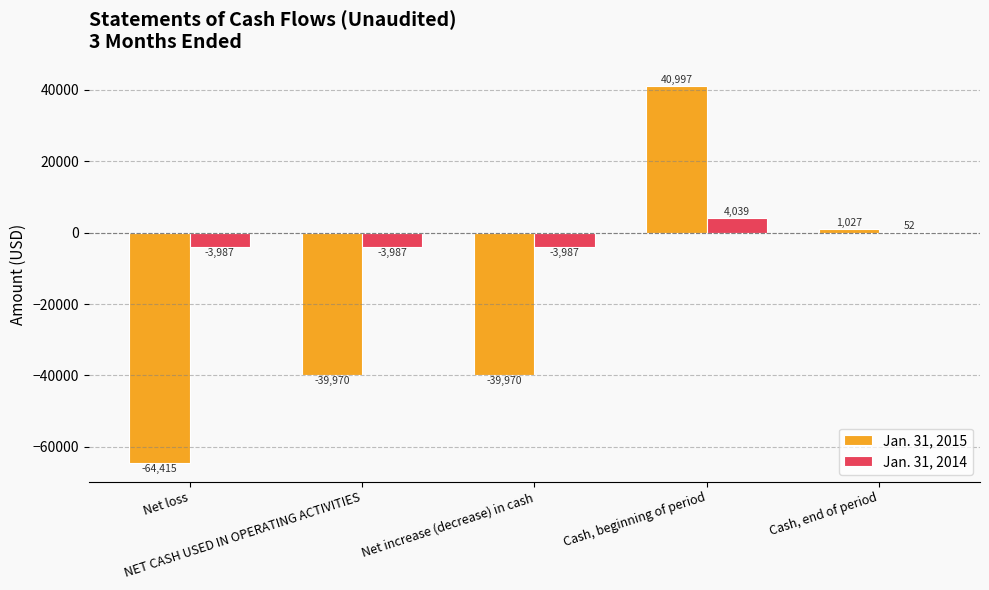

Which category has the highest value in the Jan. 31, 2015 series?

Cash, beginning of period